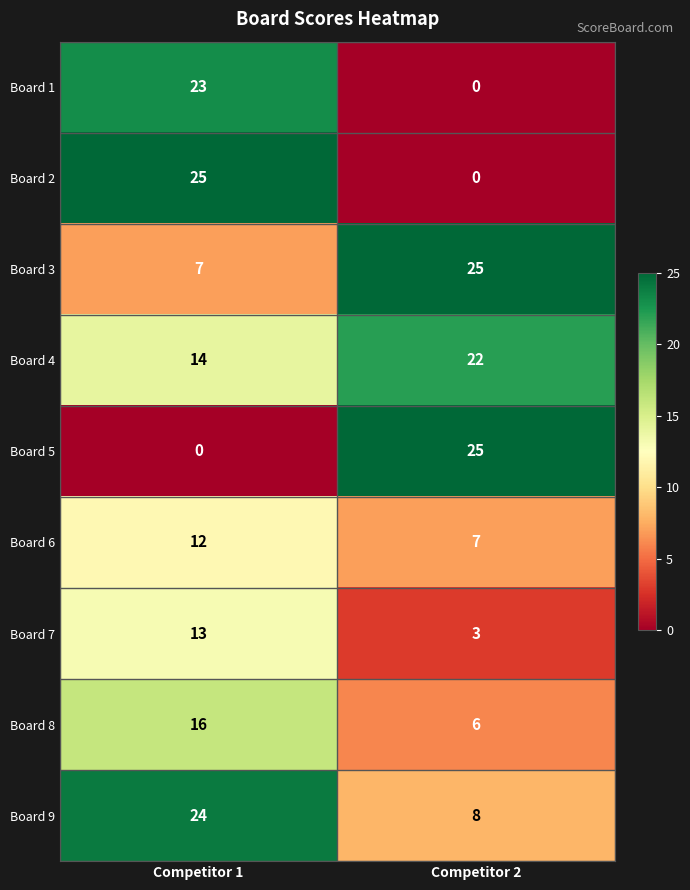

Reading right to left, what are all the values shown in this chart?

Board 1: 0	23
Board 2: 0	25
Board 3: 25	7
Board 4: 22	14
Board 5: 25	0
Board 6: 7	12
Board 7: 3	13
Board 8: 6	16
Board 9: 8	24